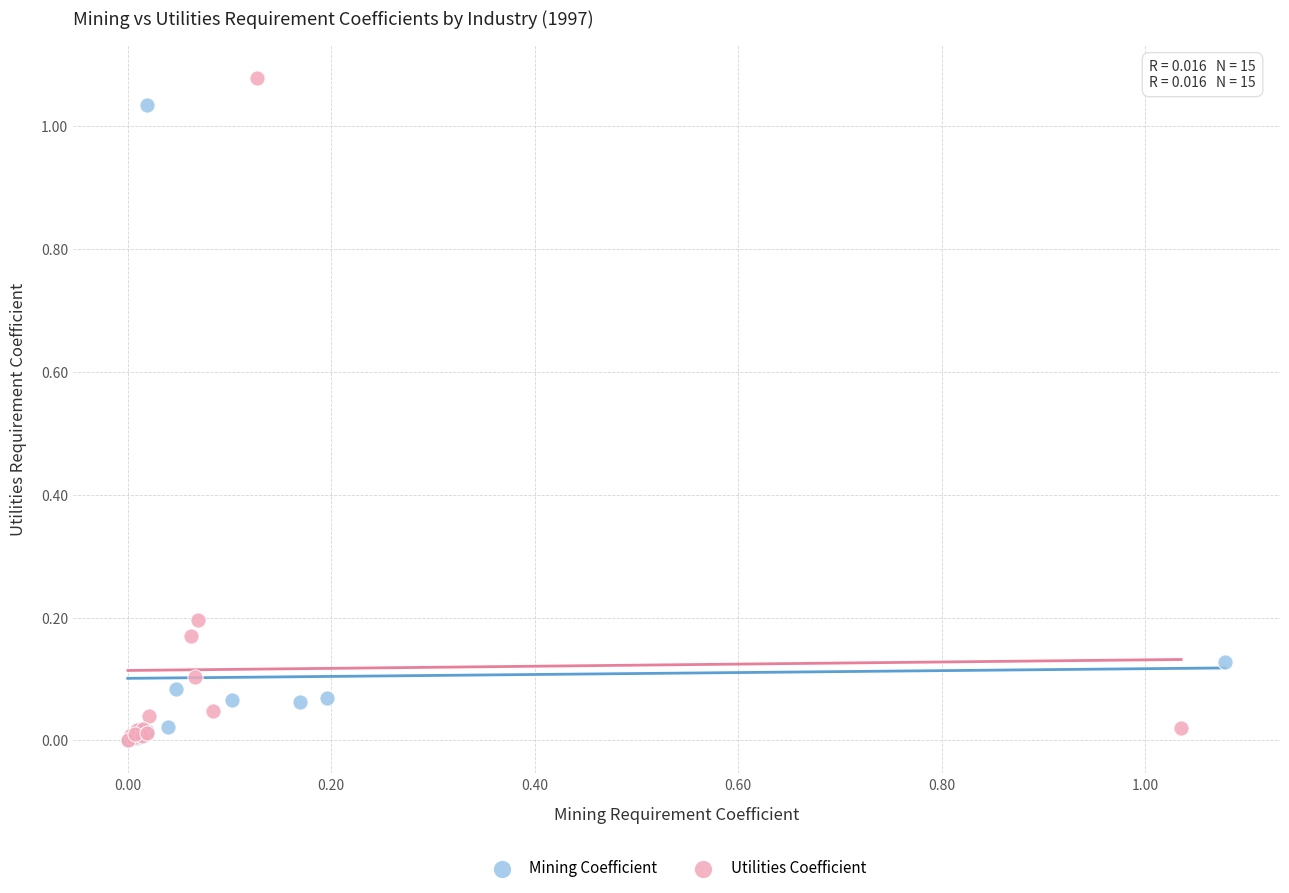

What are all the series names shown in the legend?

Mining Coefficient, Utilities Coefficient